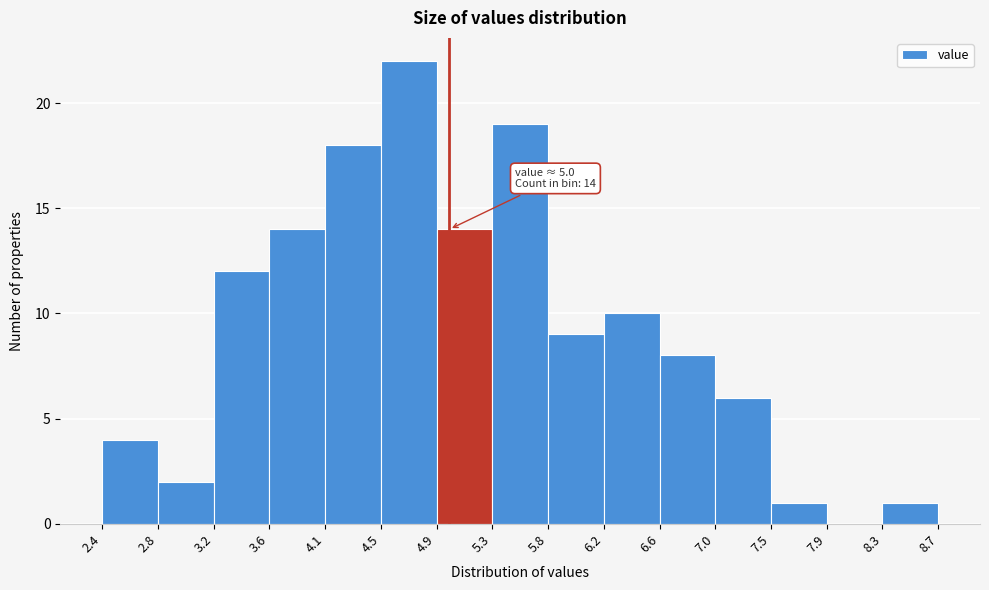

Which range on the x-axis has the tallest bar?

4.5 to 4.9